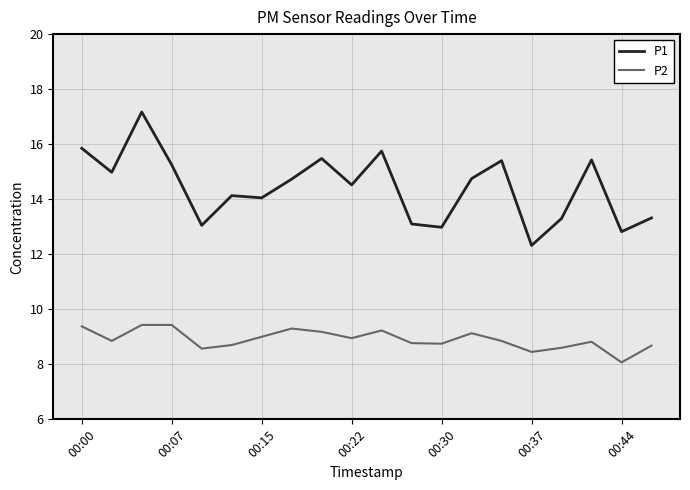

What is the maximum value shown in the chart?

17.2